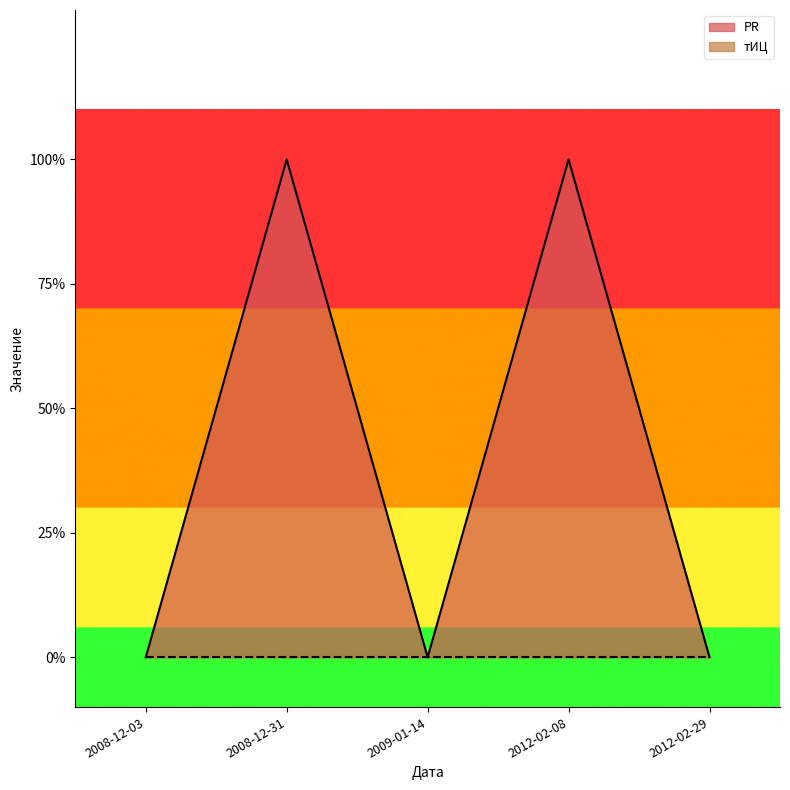

What is the difference between the maximum and second lowest values?

1